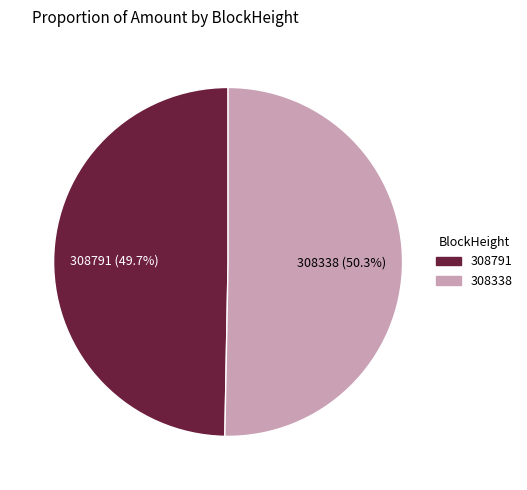

How many segments does this pie chart have?

2